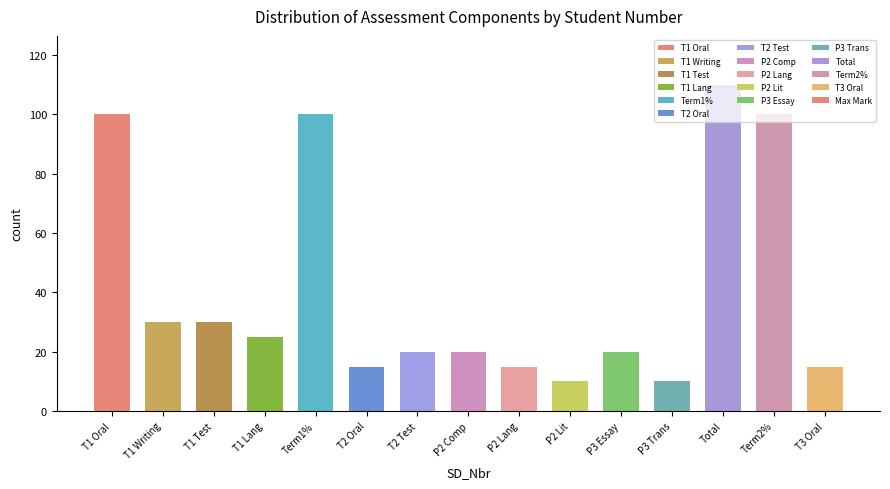

At which label does the data first exceed 20?

T1 Oral